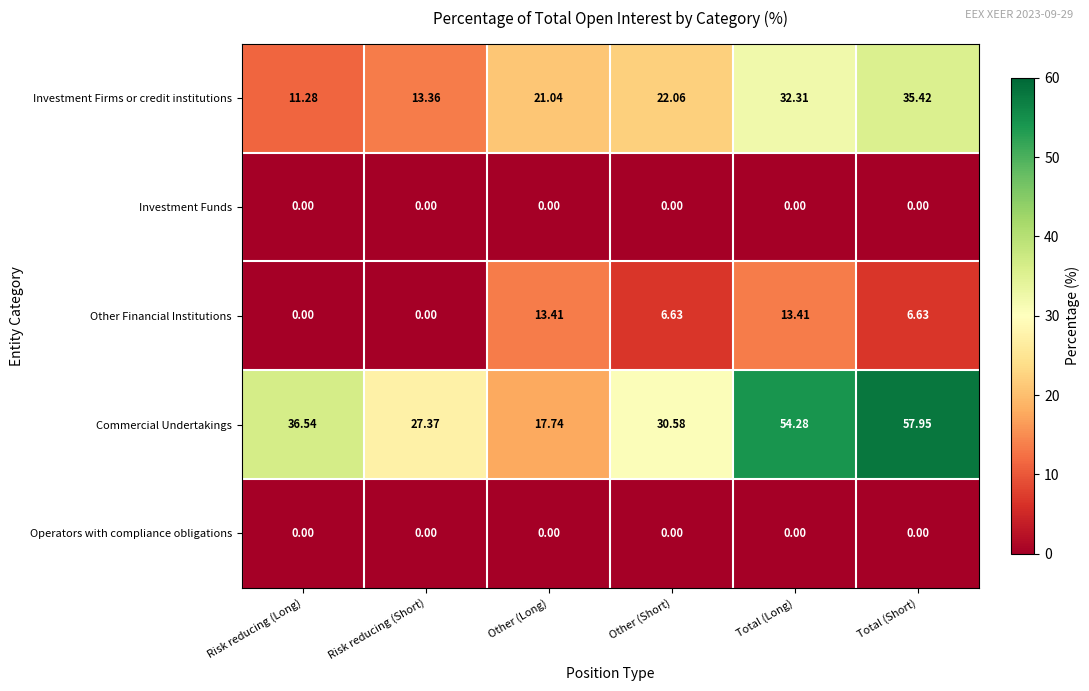

At which label does Commercial Undertakings first exceed 36?

Risk reducing (Long)